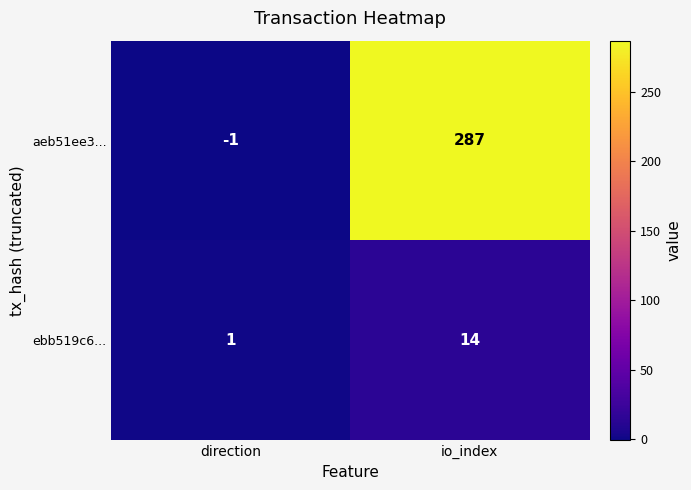

True or false: aeb51ee3... has a value of 0 at direction.

False